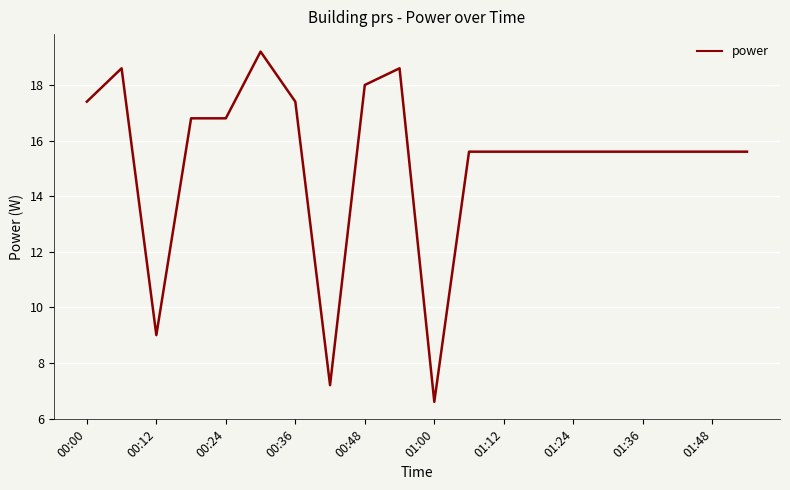

What is the maximum value shown in the chart?

19.2